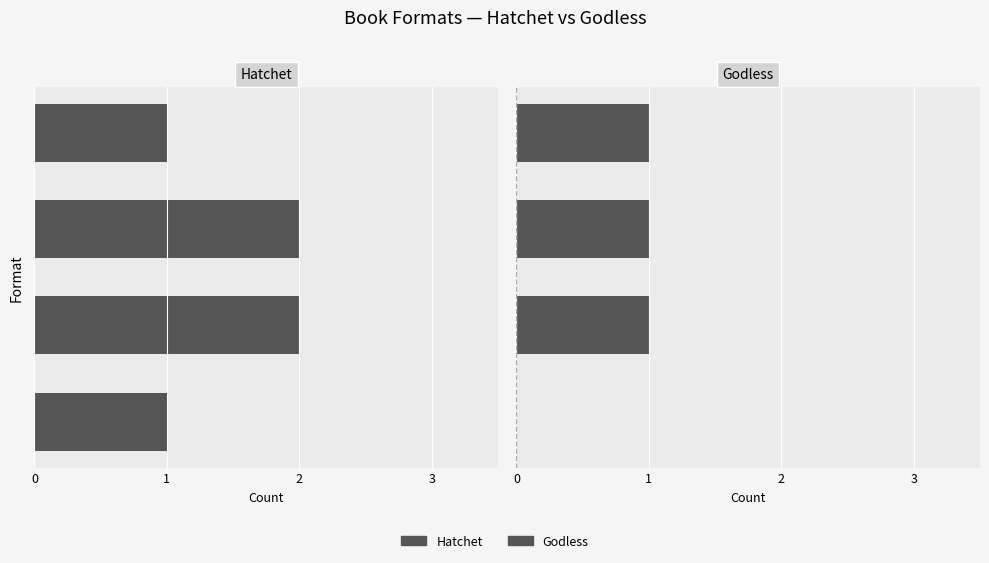

Between 1 and 0, which is larger?

1